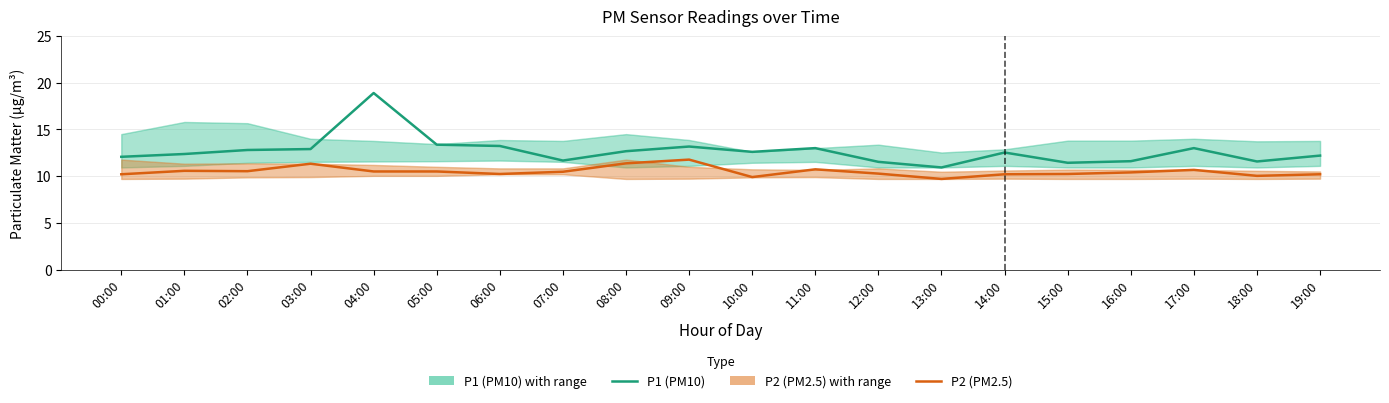

Is the value of P1 (PM10) at 16:00 greater than the value of P2 (PM2.5) at 04:00?

Yes